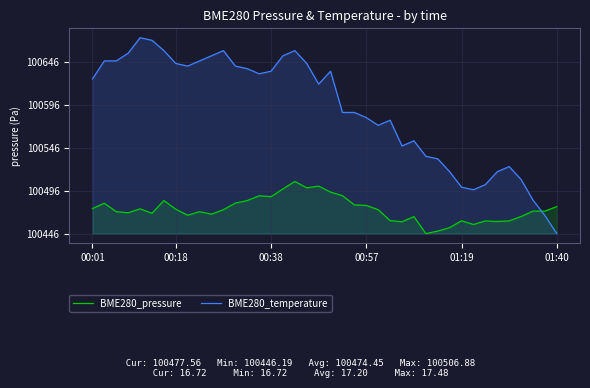

Between 18 and 30, which is larger?

18